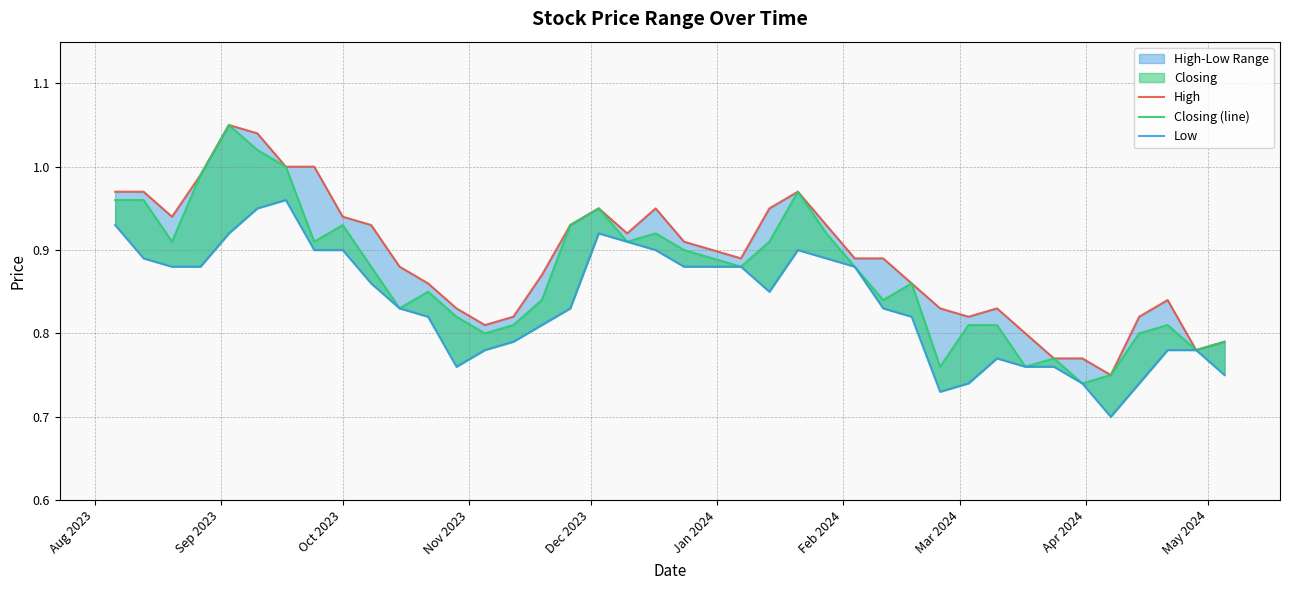

Is the value of High at 13 greater than the value of Closing (line) at Oct 2023?

No